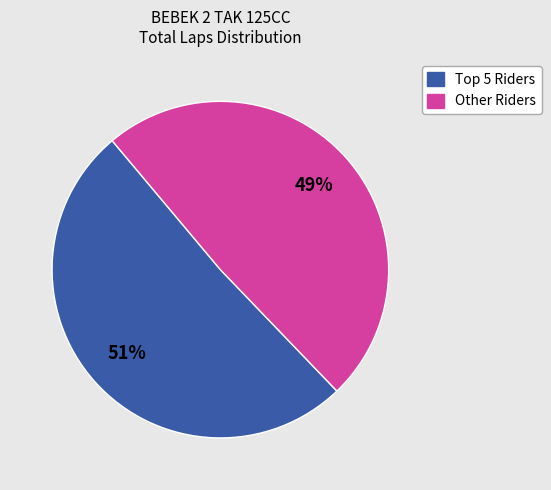

Does any single category account for the majority?

Yes